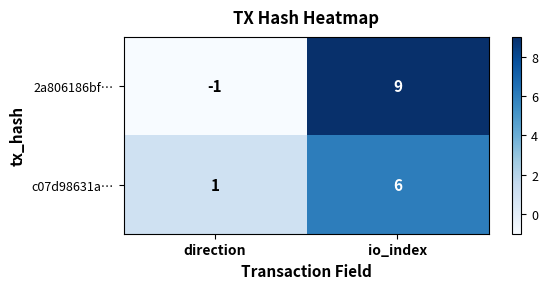

What value does the c07d98631a… series have at io_index?

6